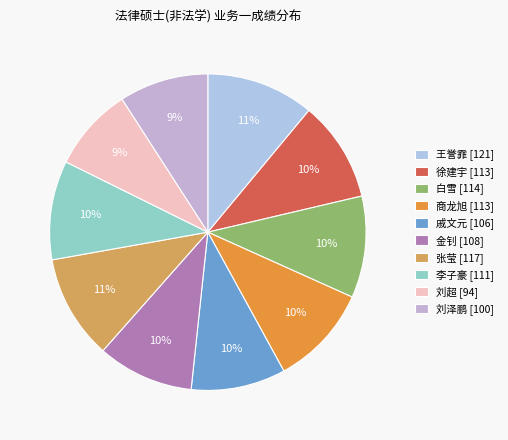

Does 金钊 represent more than half of the total?

No